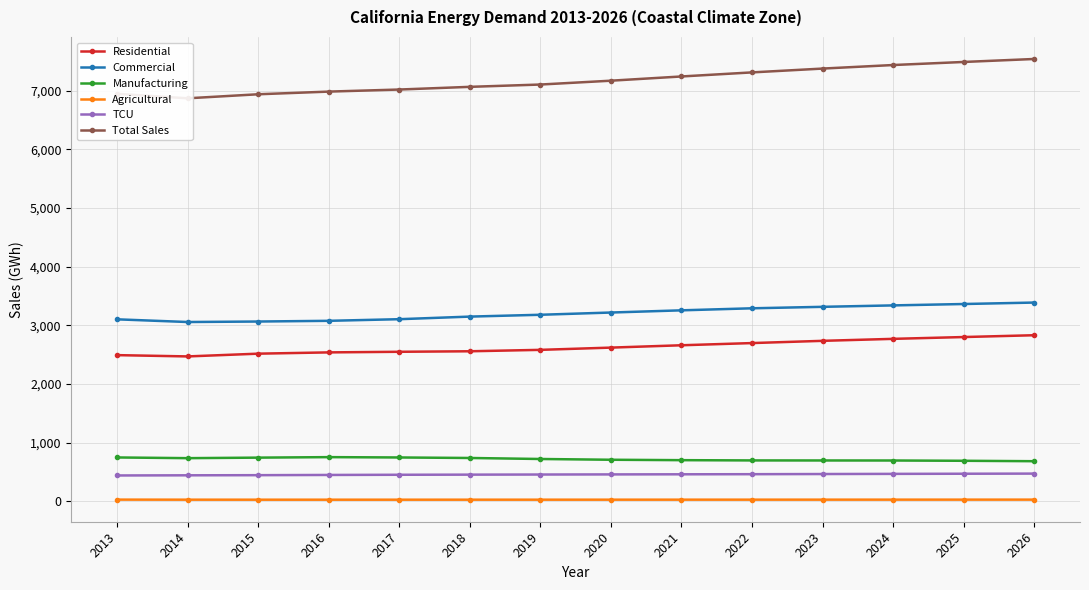

What are all the series names shown in the legend?

Residential, Commercial, Manufacturing, Agricultural, TCU, Total Sales